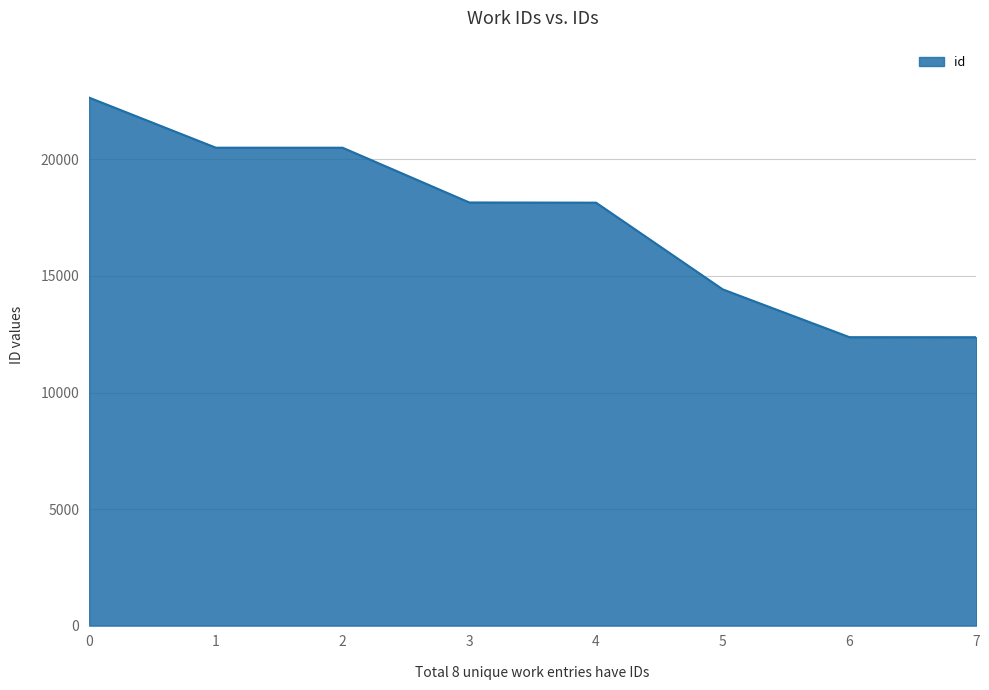

What is the change in value from 1 to 3?

-2350